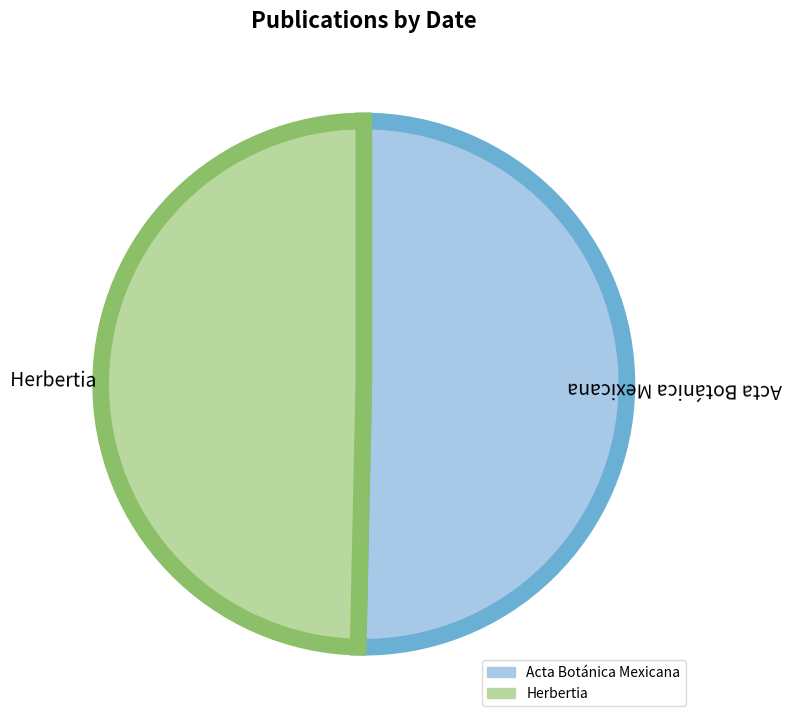

Which category has the biggest portion of the pie?

Acta Botánica Mexicana